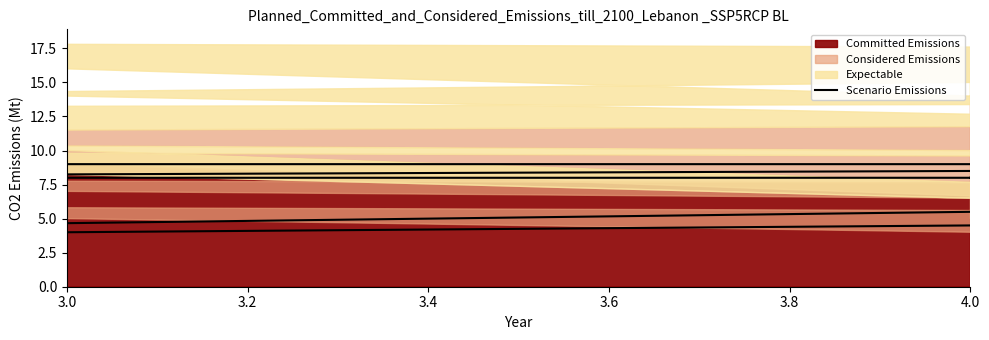

Which category has the highest value across all series?

3.0